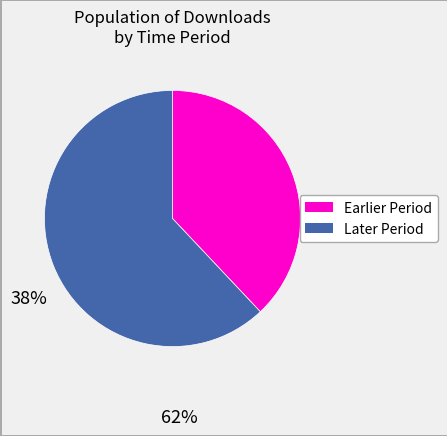

Does any single category account for the majority?

Yes